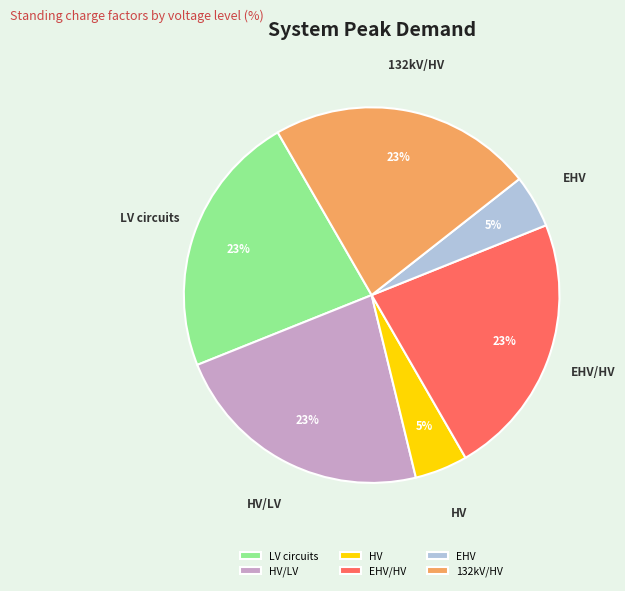

Combined, do LV circuits and EHV account for over 50%?

No